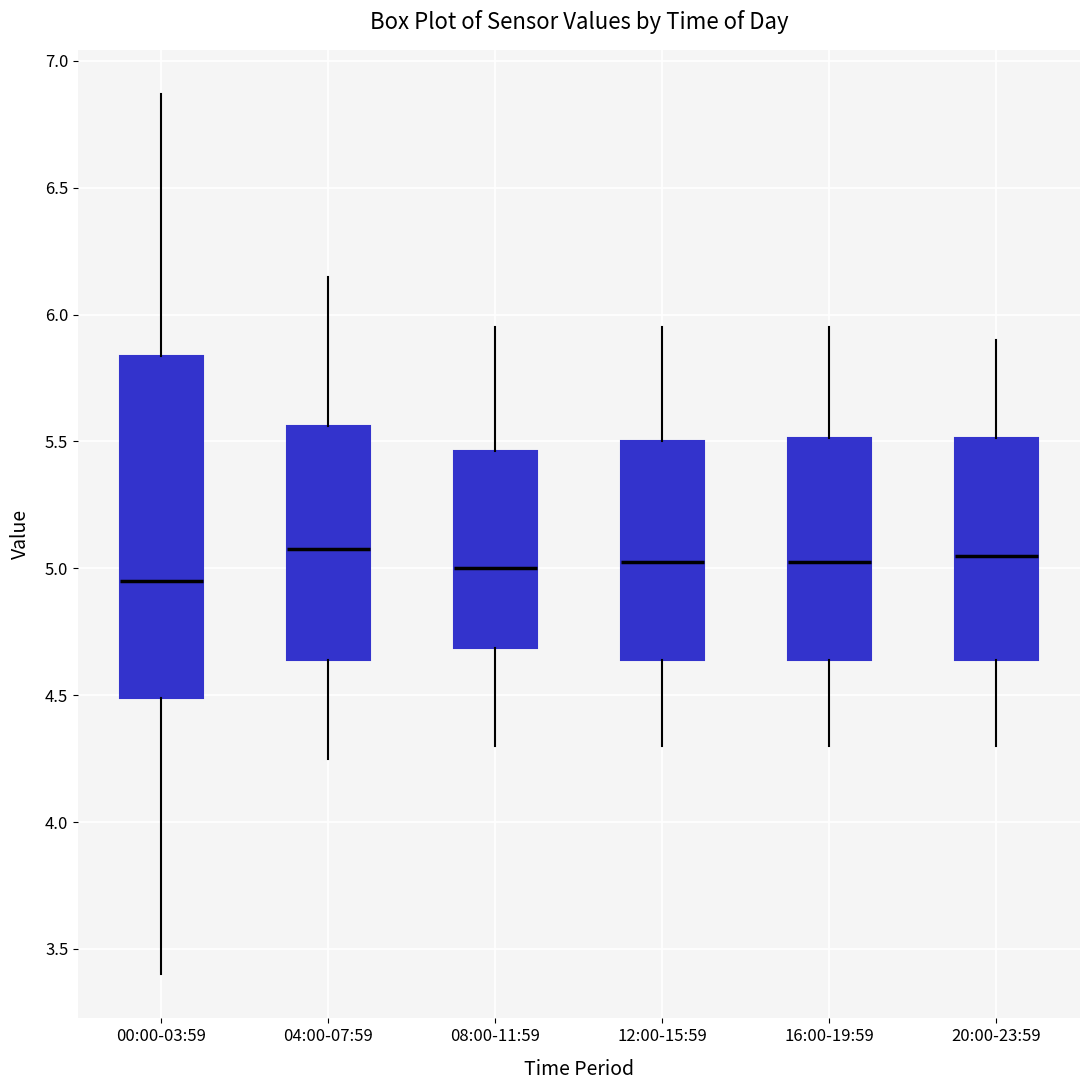

Where is the lower edge of the box for 08:00-11:59 on the y-axis? The values are not printed on the chart, so give them approximately, as read against the axis.

4.70